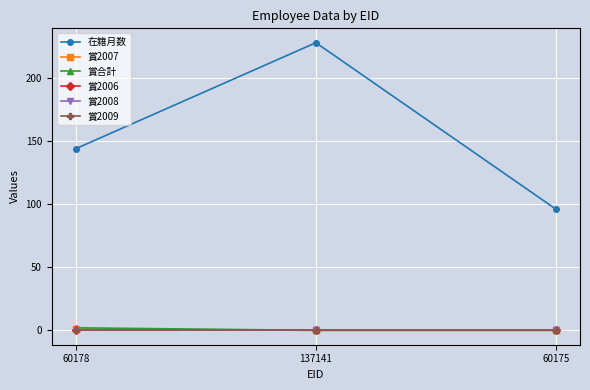

Which label corresponds to the smallest value in the chart?

137141